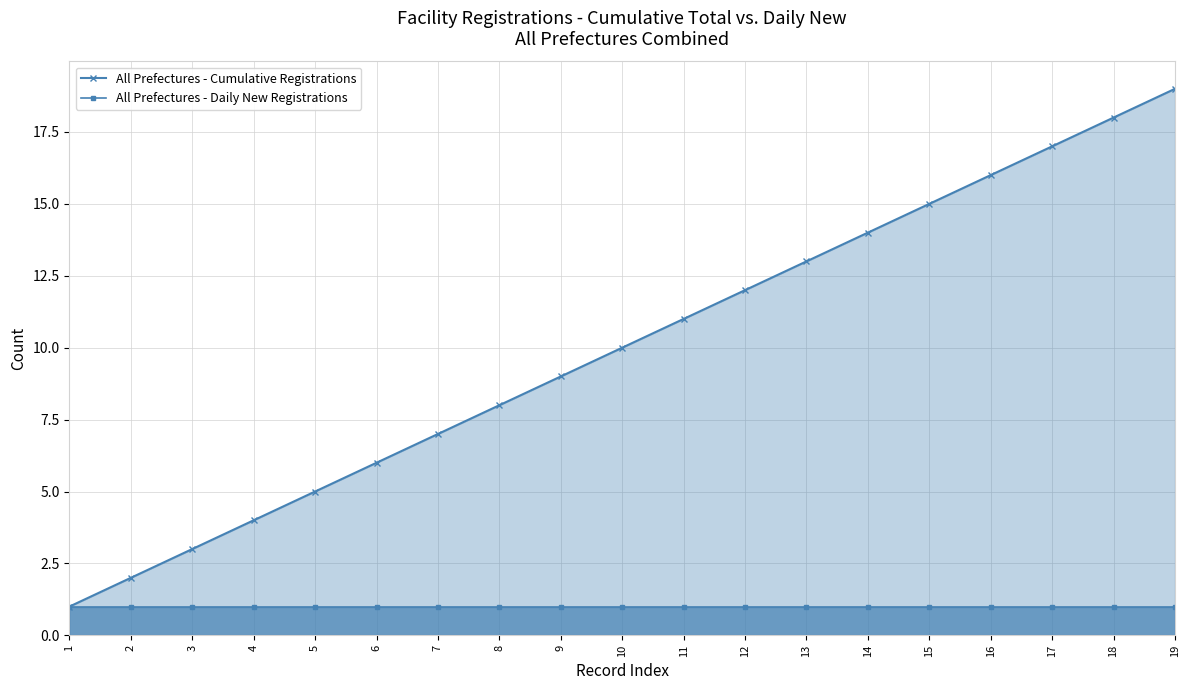

Which has a higher value, 5 or 19?

19